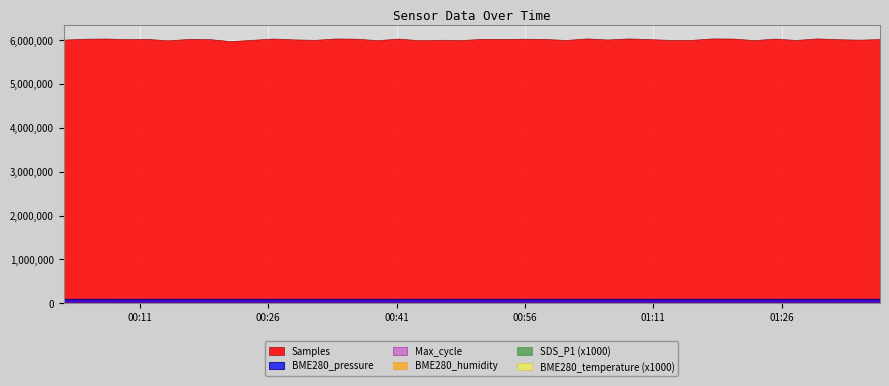

How many data points in SDS_P1 are less than 3?

3